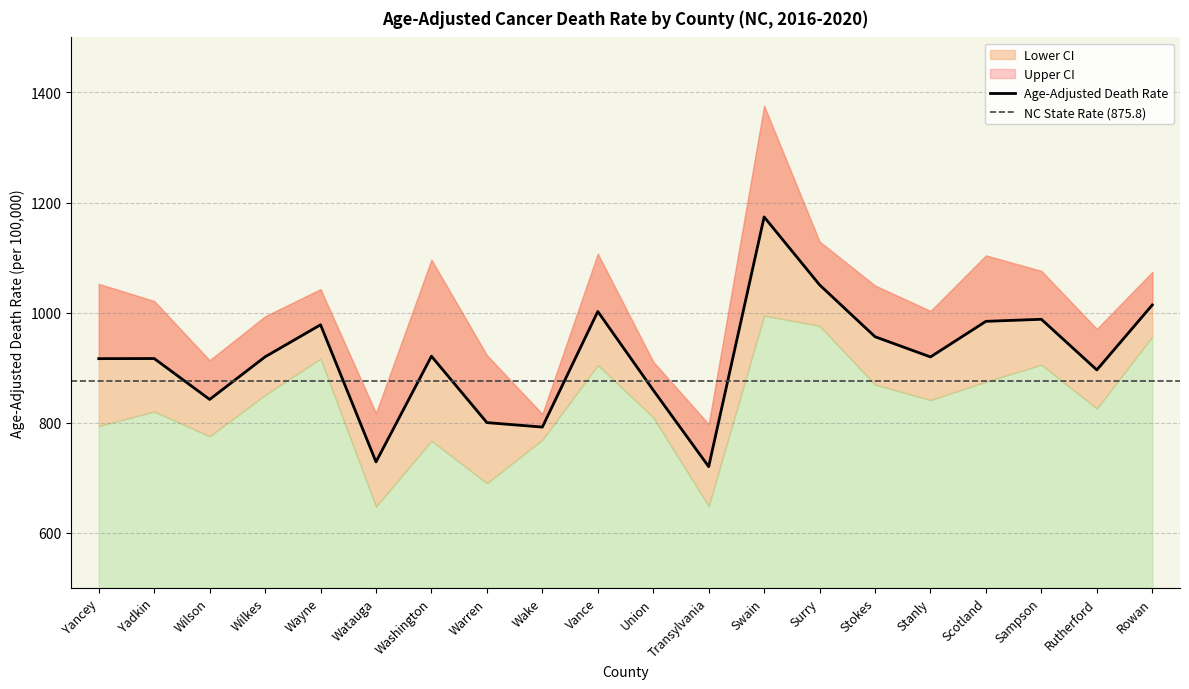

True or false: Lower CI has more than 0 interior local peaks.

True